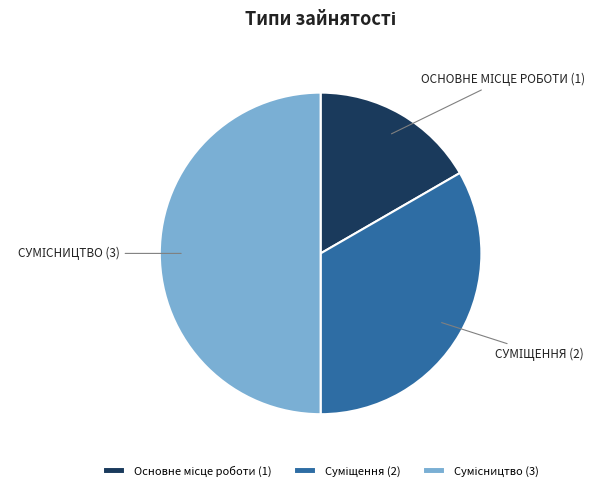

Count the number of slices in the pie.

3